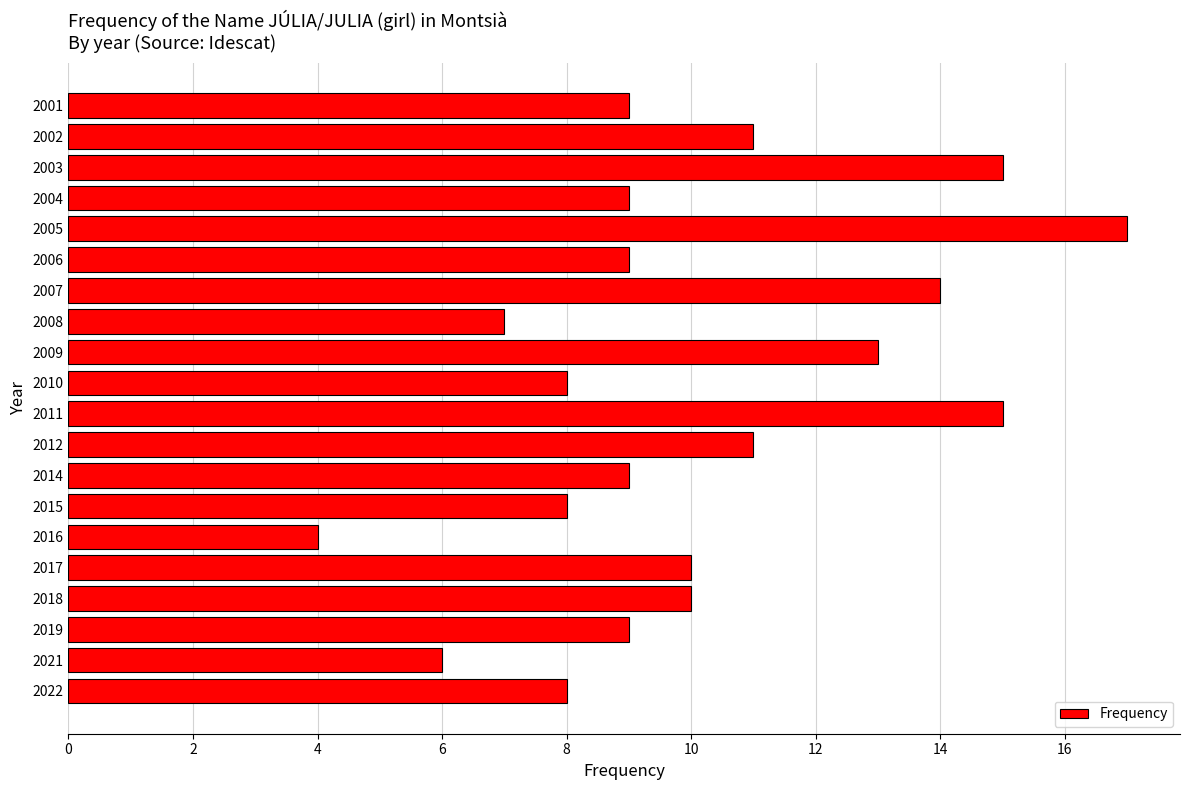

Which category has the highest value across all series?

2005